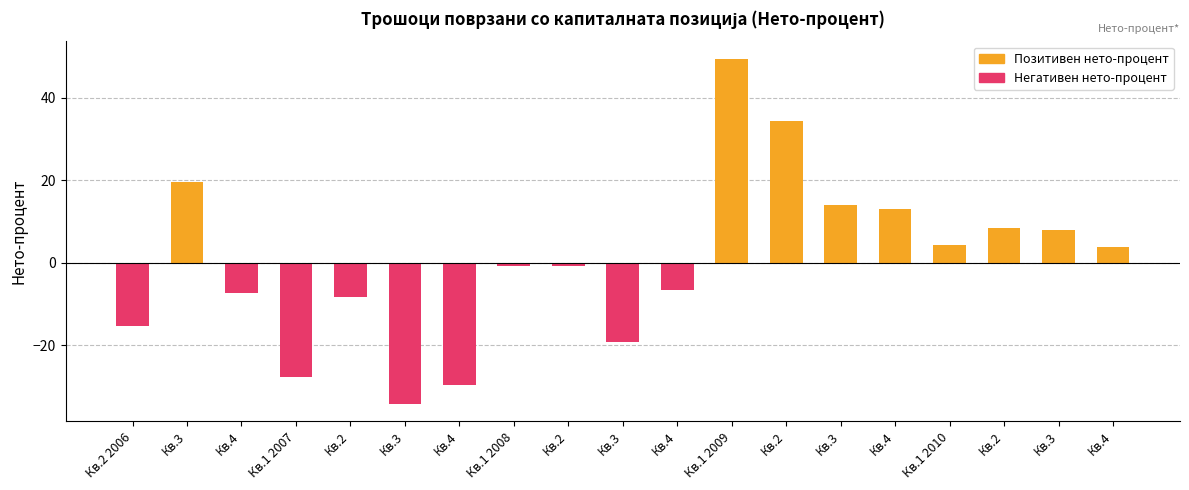

How many bars are there in total?

19